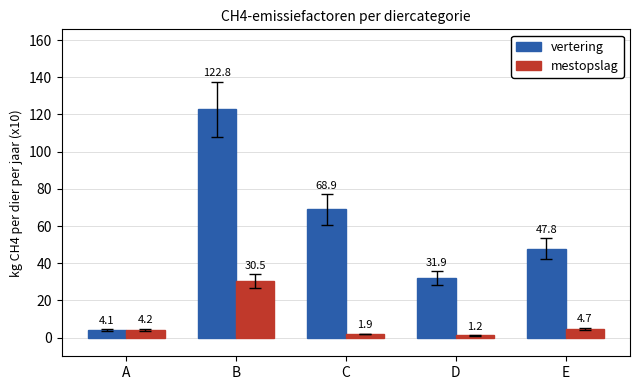

What is the smallest value displayed?

1.2